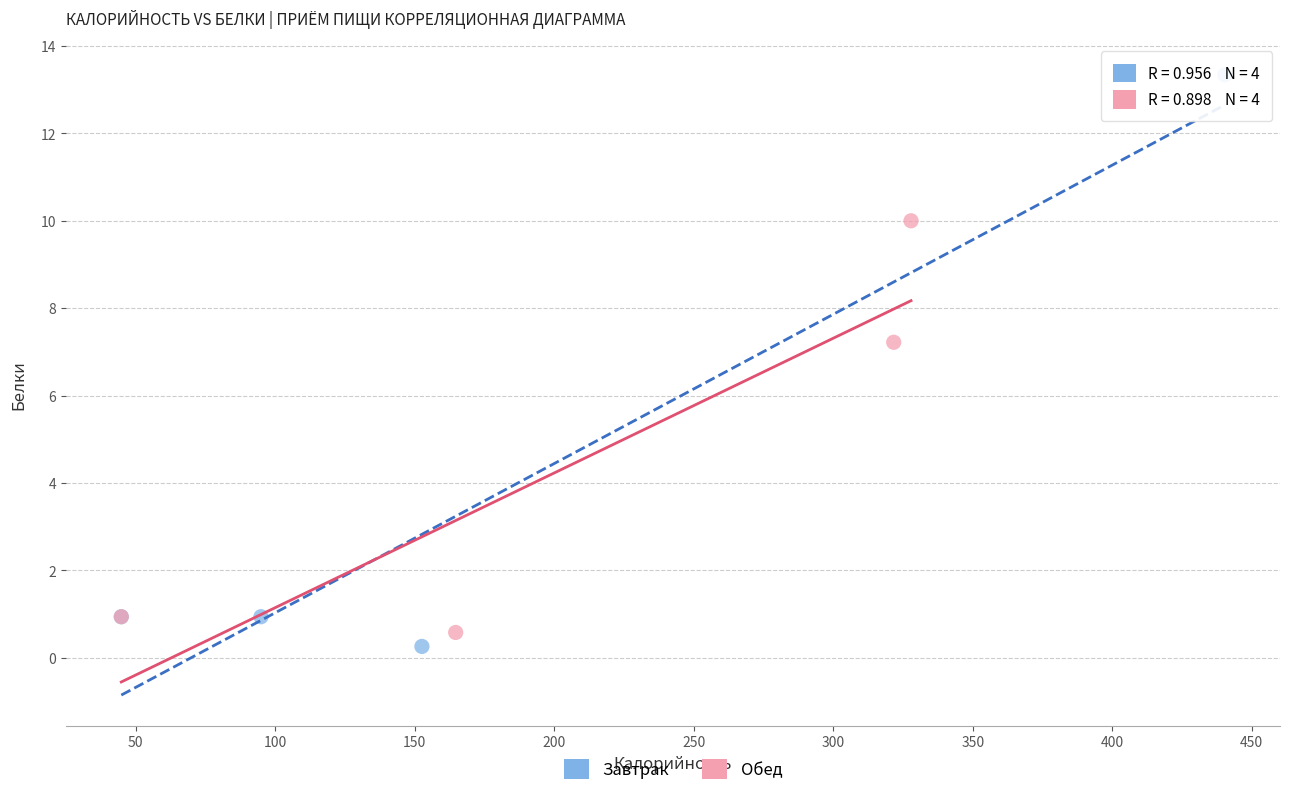

Which series has the largest Y range (max minus min)?

Завтрак